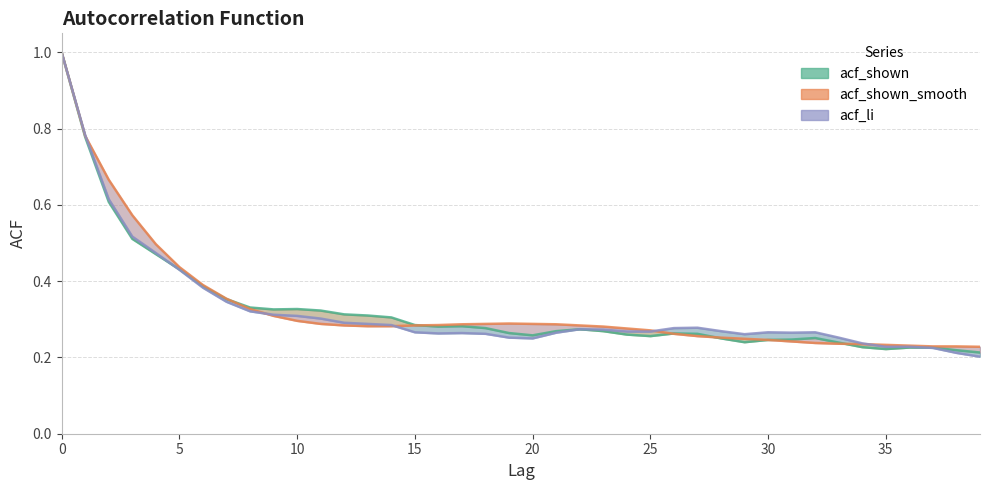

Is it true that acf_shown equals 0.4 at 34?

False